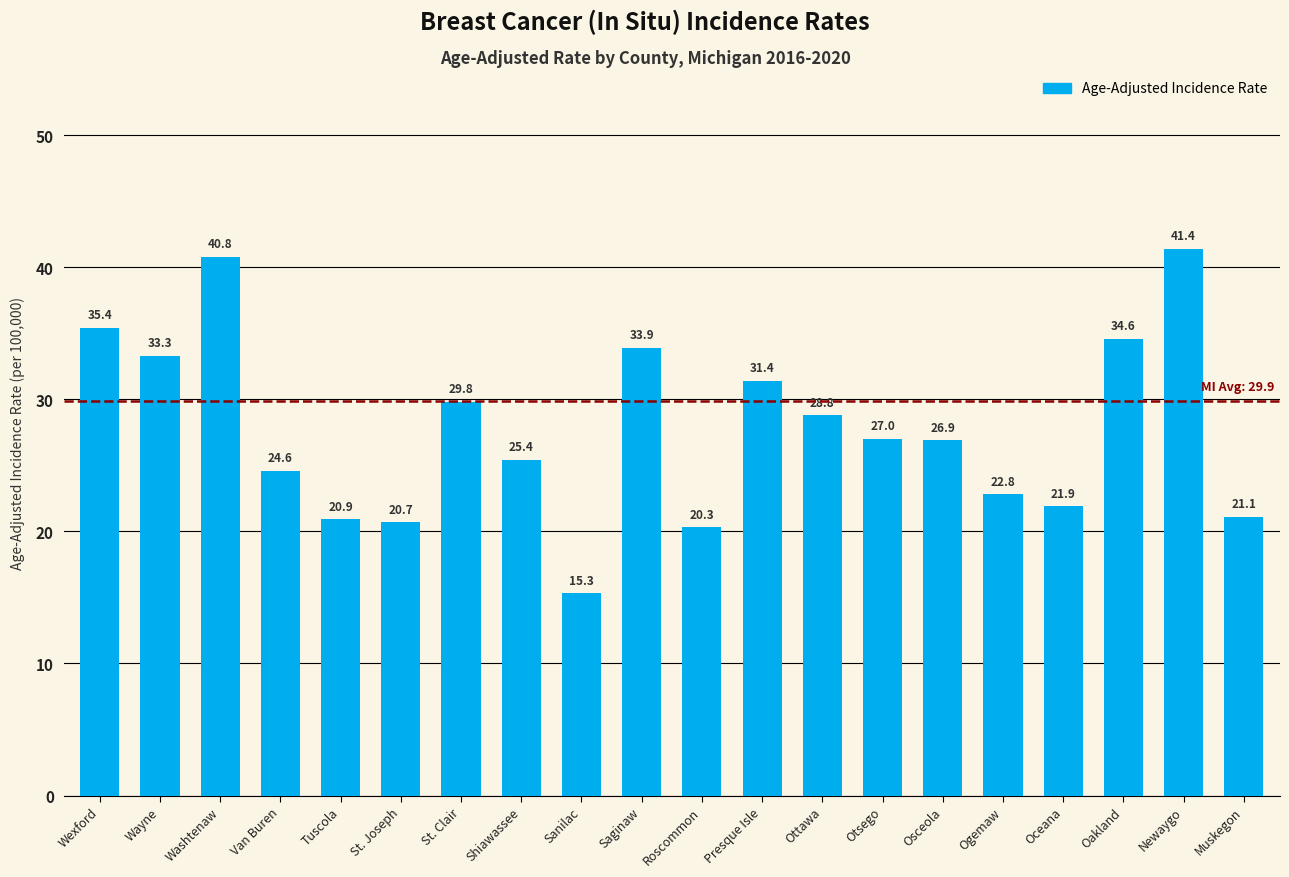

Read the value at Wayne.

33.3